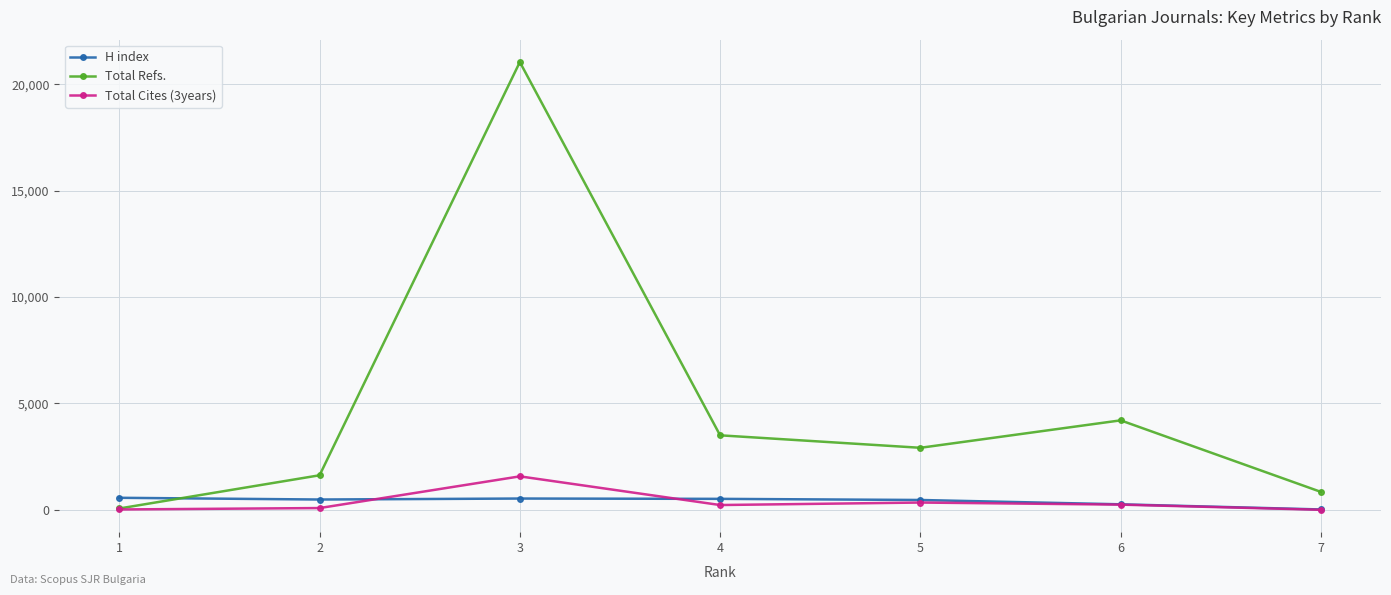

Is the value of H index at 1 greater than the value of Total Cites (3years) at 7?

Yes